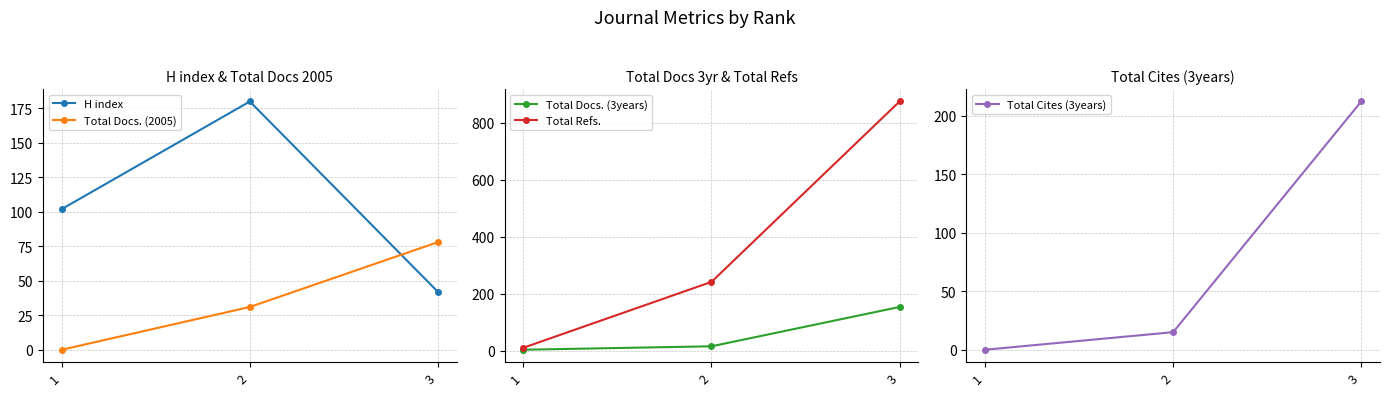

What is the maximum value for Total Docs. (2005)?

78